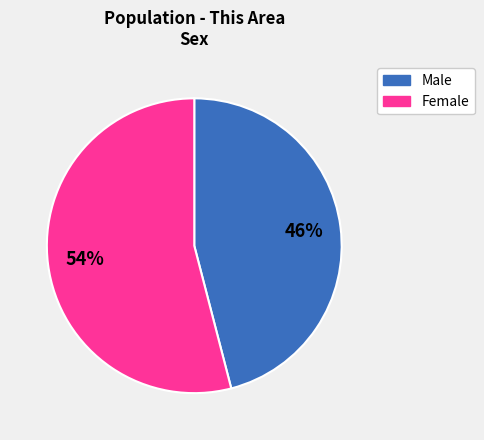

Is the sum of Female and Male greater than half?

Yes